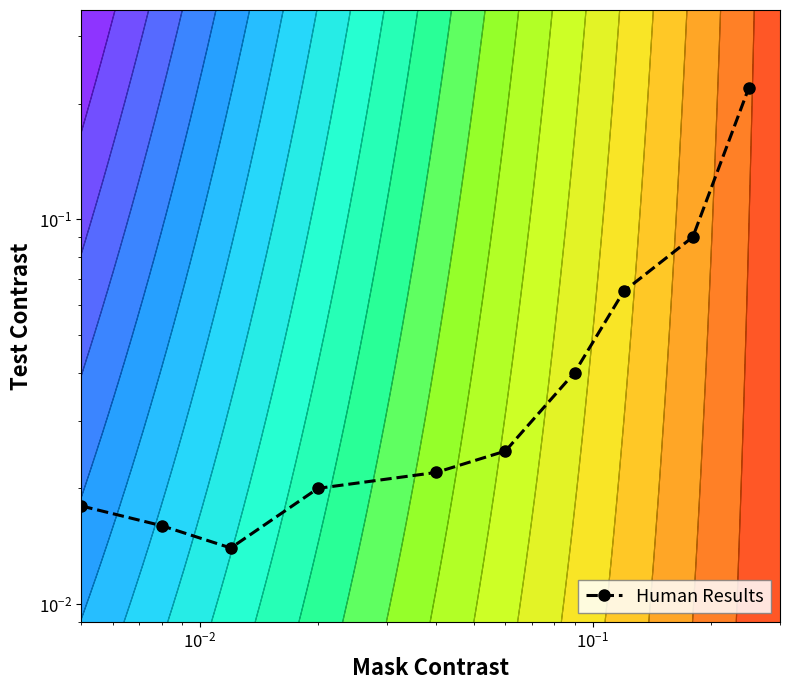

How many distinct data groups are displayed?

1